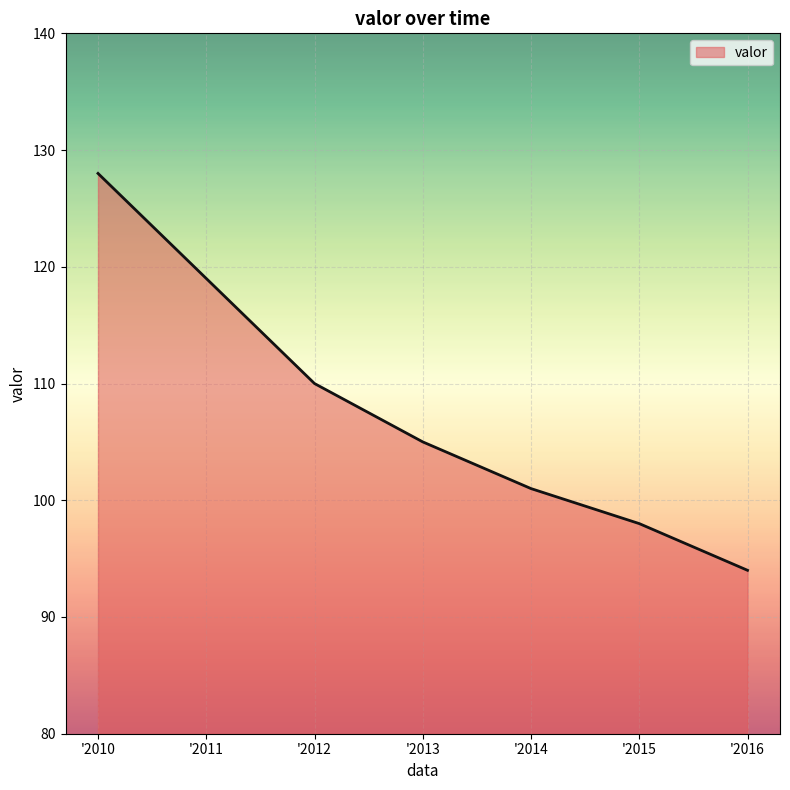

What is the smallest value displayed?

94